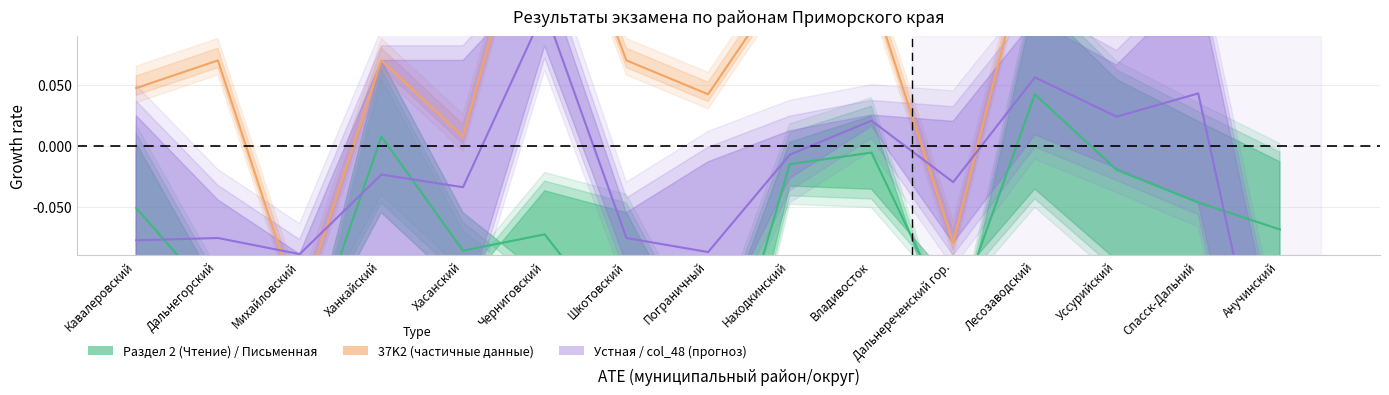

What position from the right is Лесозаводский?

4